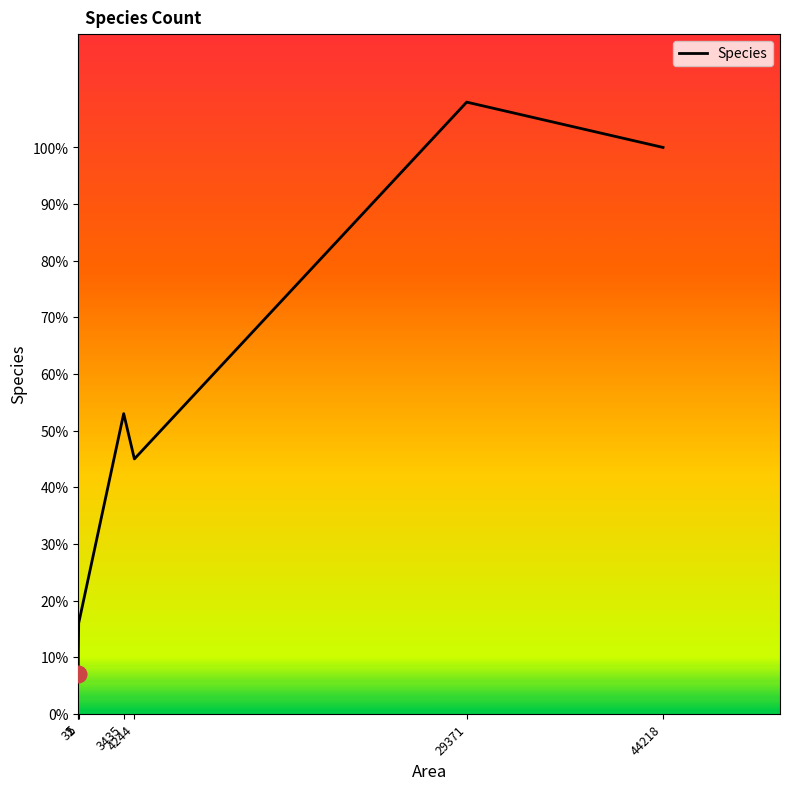

Between 1 and 3435, which is larger?

3435